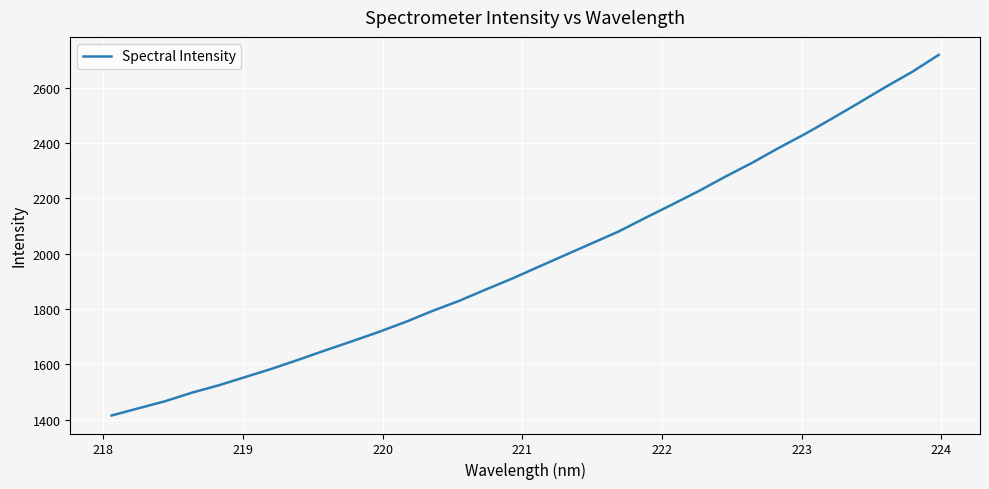

What is the difference between the second highest and second lowest values?

1216.1